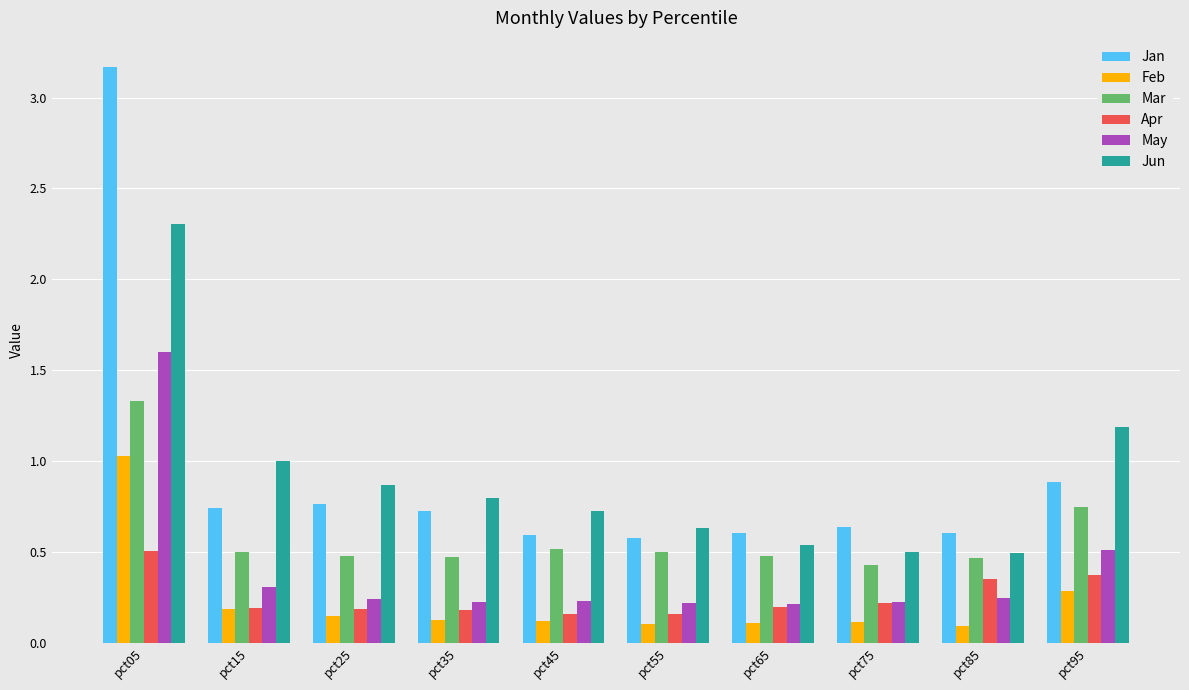

How many bars are there in each group?

6